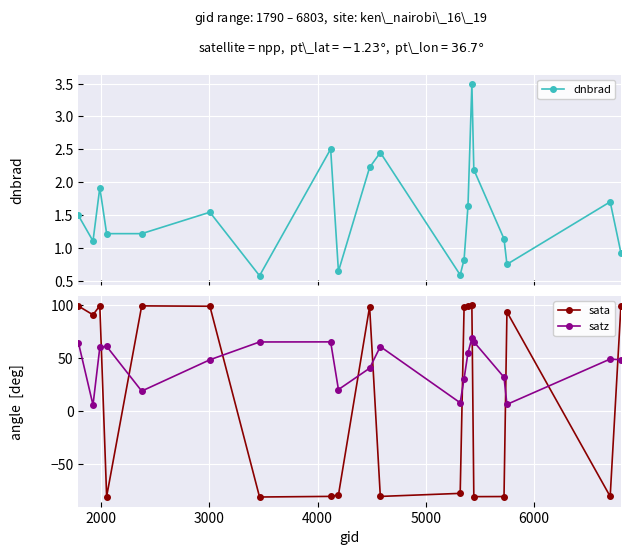

At how many categories does at least one series exceed 1?

20